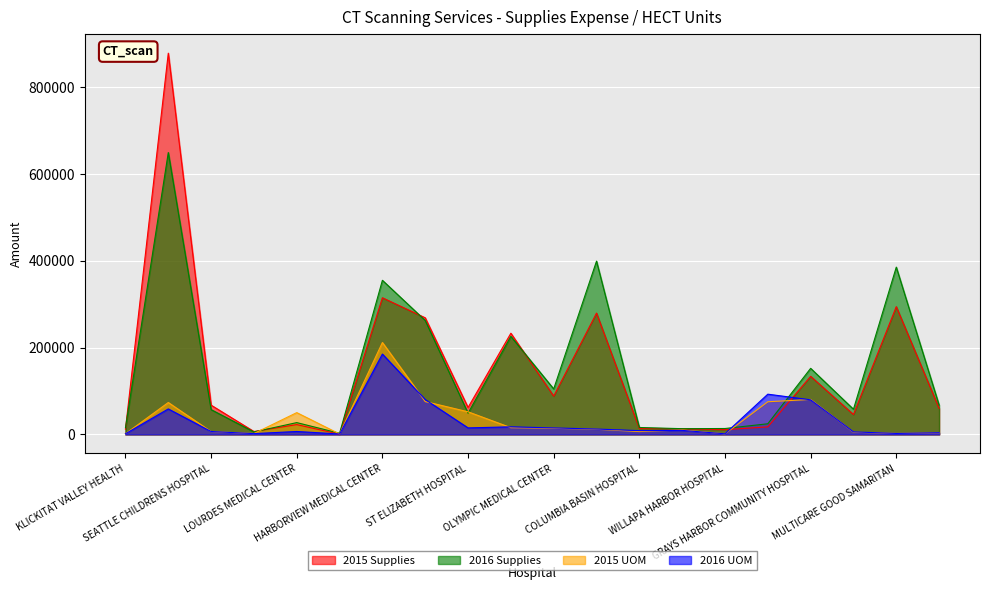

Reading left to right, extract all data points from this chart.

2015 Supplies: 12184	878889	67503	6761	22685	560	315046	268869	62158	233337	88305	279744	13649	12924	10987	17437	133959	45934	294555	60206
2016 Supplies: 15529	649814	57213	5783	27272	2681	355306	262670	48993	226037	104916	399487	15995	13288	13674	24584	152388	58101	385678	67649
2015 UOM: 1485	73612	6572	2028	50299	1039	211911	75791	52165	15582	14114	11821	6662	10249	1395	75346	80676	5114	2298	3690
2016 UOM: 1607	58822	6760	1879	6798	993	185280	80446	15068	17553	14999	12424	8763	9324	1505	92796	79807	5869	2272	3979